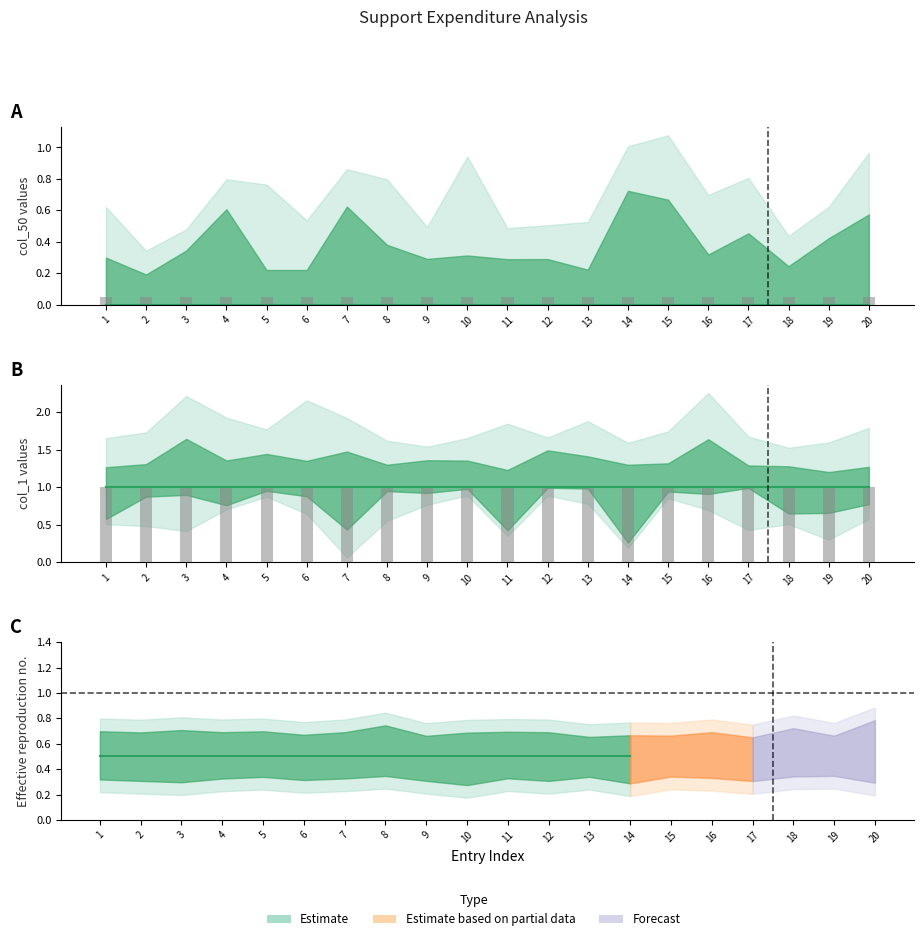

What is the average value of the Estimate series?

1.0